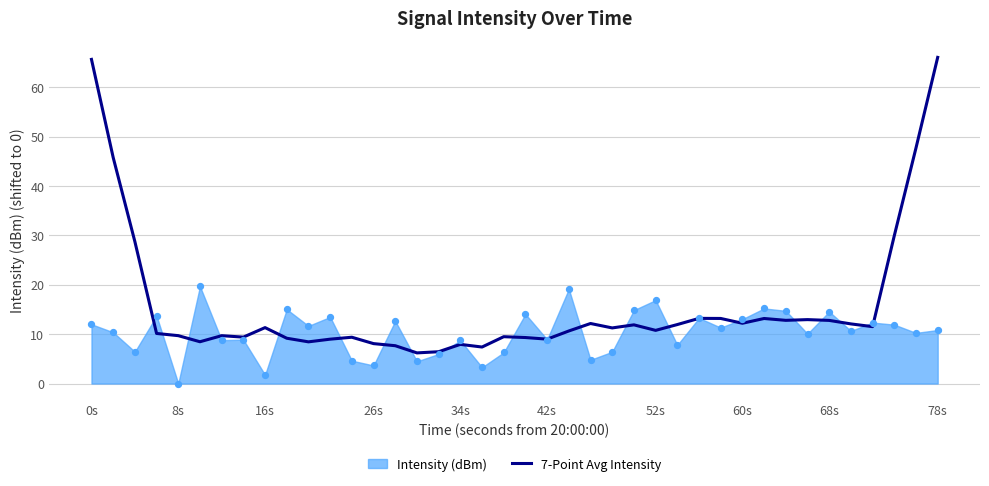

The value of 7-Point Avg Intensity at 16s is 5.2. True or false?

False